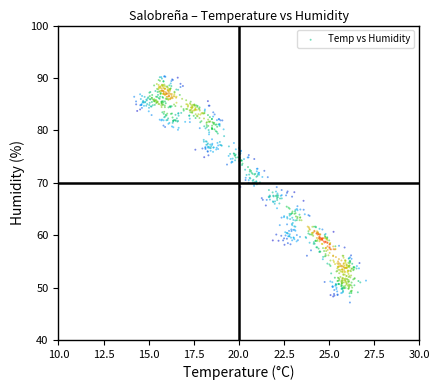

What is the range of X values (max minus min)?

12.8